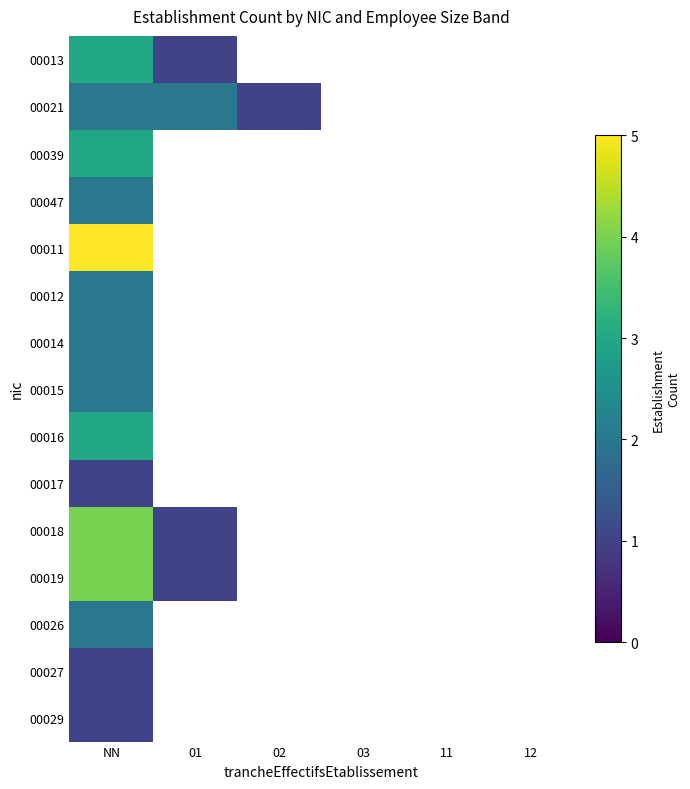

How many data points does each series have?

6